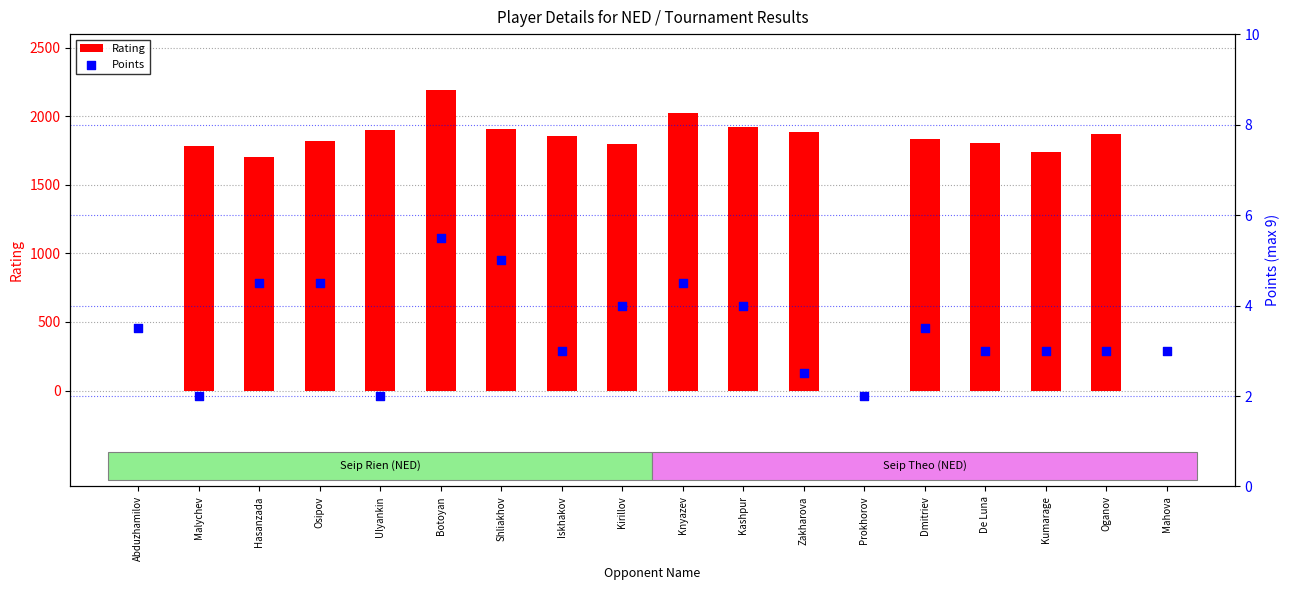

Which series has the widest spread of Y values?

Rating